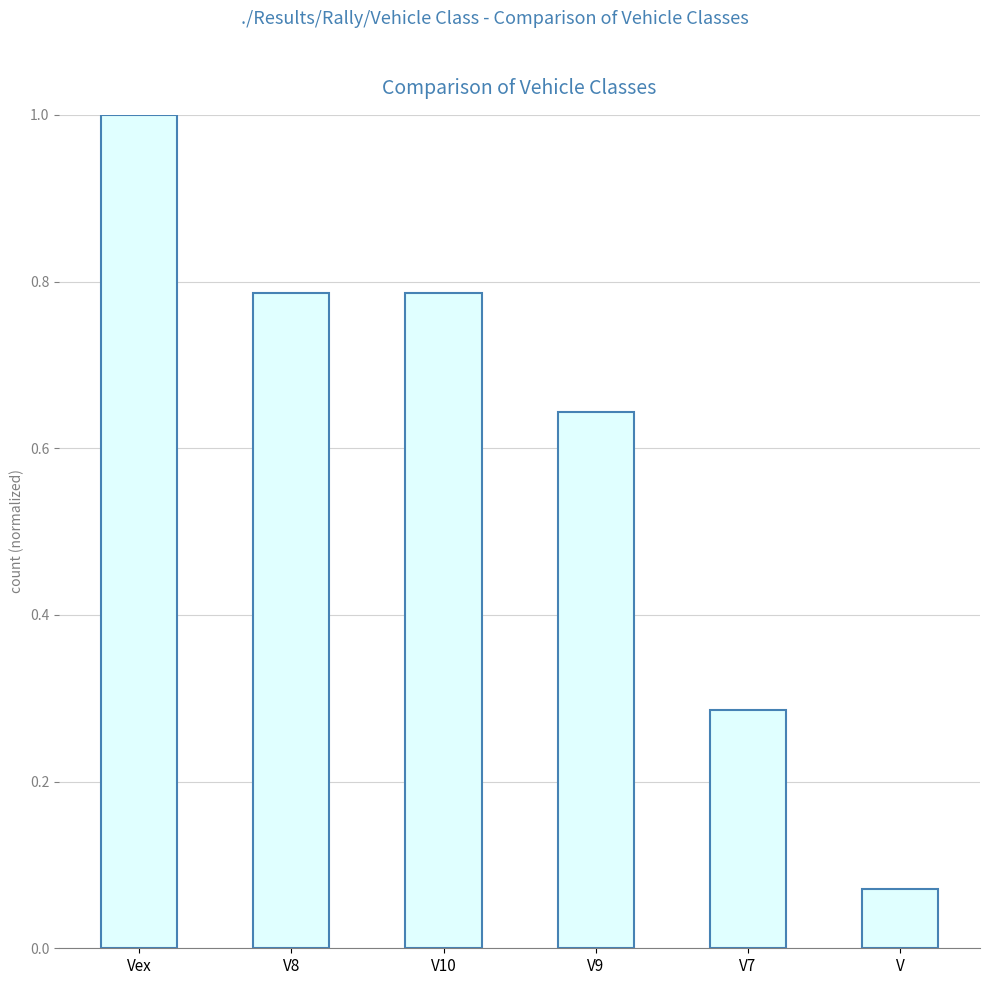

What is the label of the 4th bar from the right?

V10